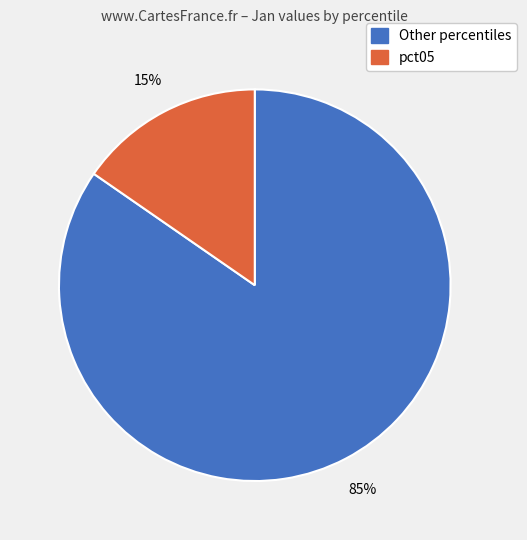

Is there any slice that represents more than half of the pie?

Yes